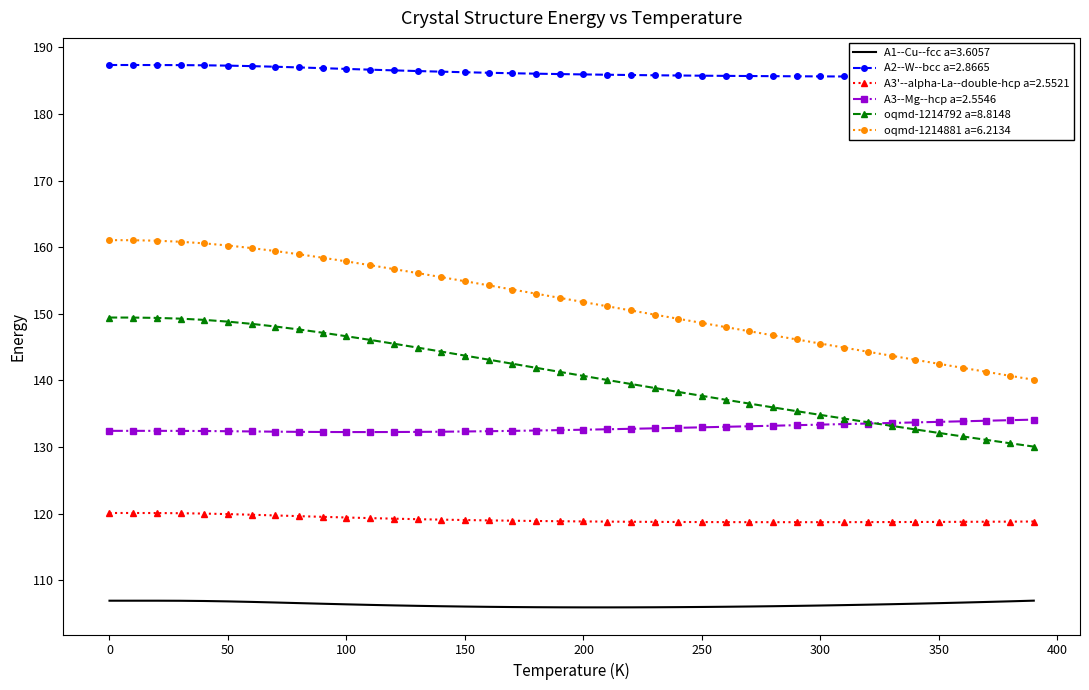

Count the number of categories in the chart.

40